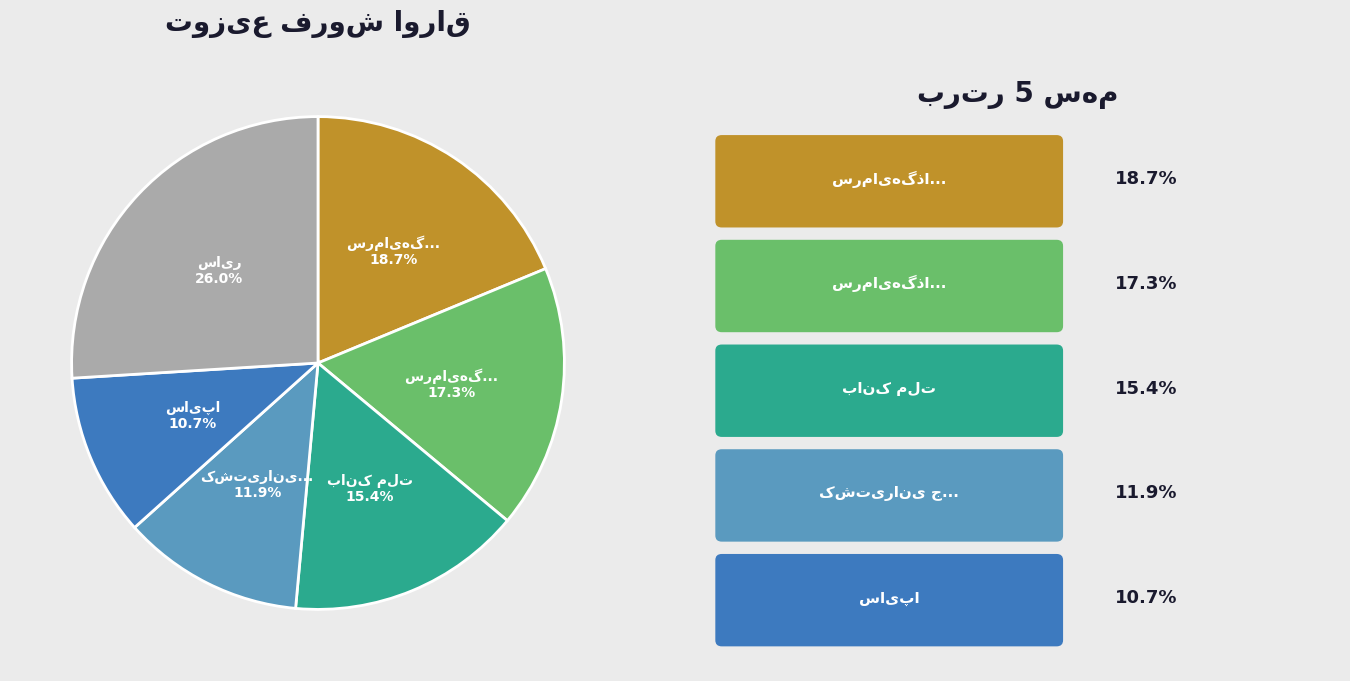

Is there a majority slice in this chart?

No